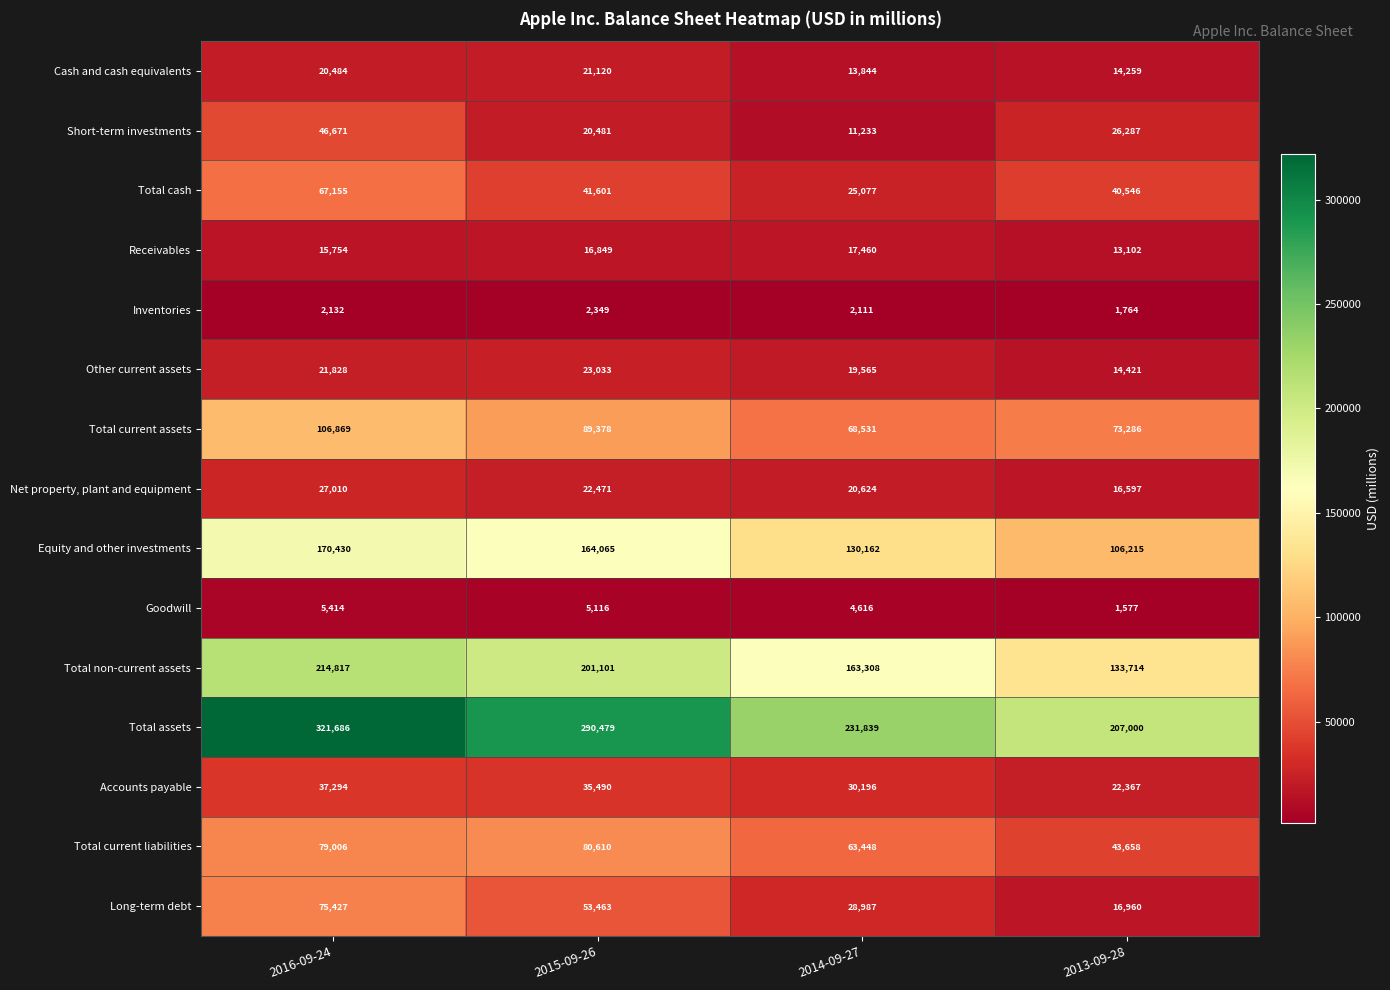

What is the sum of the Short-term investments values at 2013-09-28 and 2015-09-26?

46768